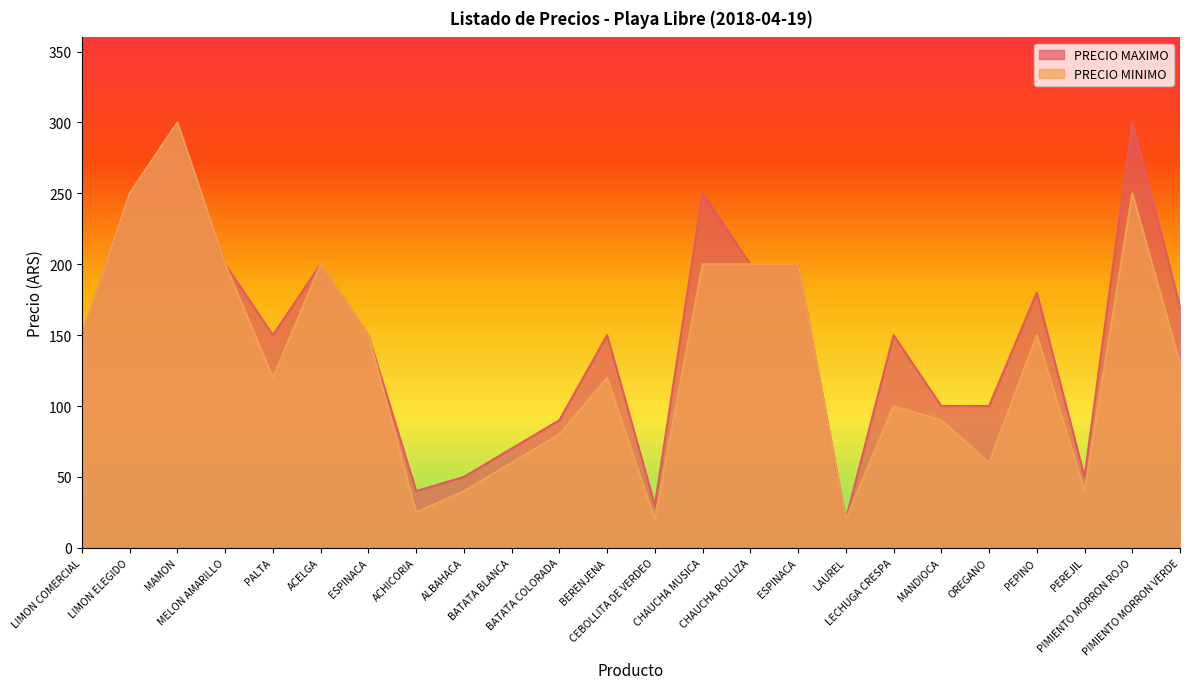

Reading left to right, list all the values displayed in this chart.

PRECIO MAXIMO: 150	250	300	200	150	200	150	40	50	70	90	150	30	250	200	200	20	150	100	100	180	50	300	170
PRECIO MINIMO: 150	250	300	200	120	200	150	25	40	60	80	120	20	200	200	200	20	100	90	60	150	40	250	130